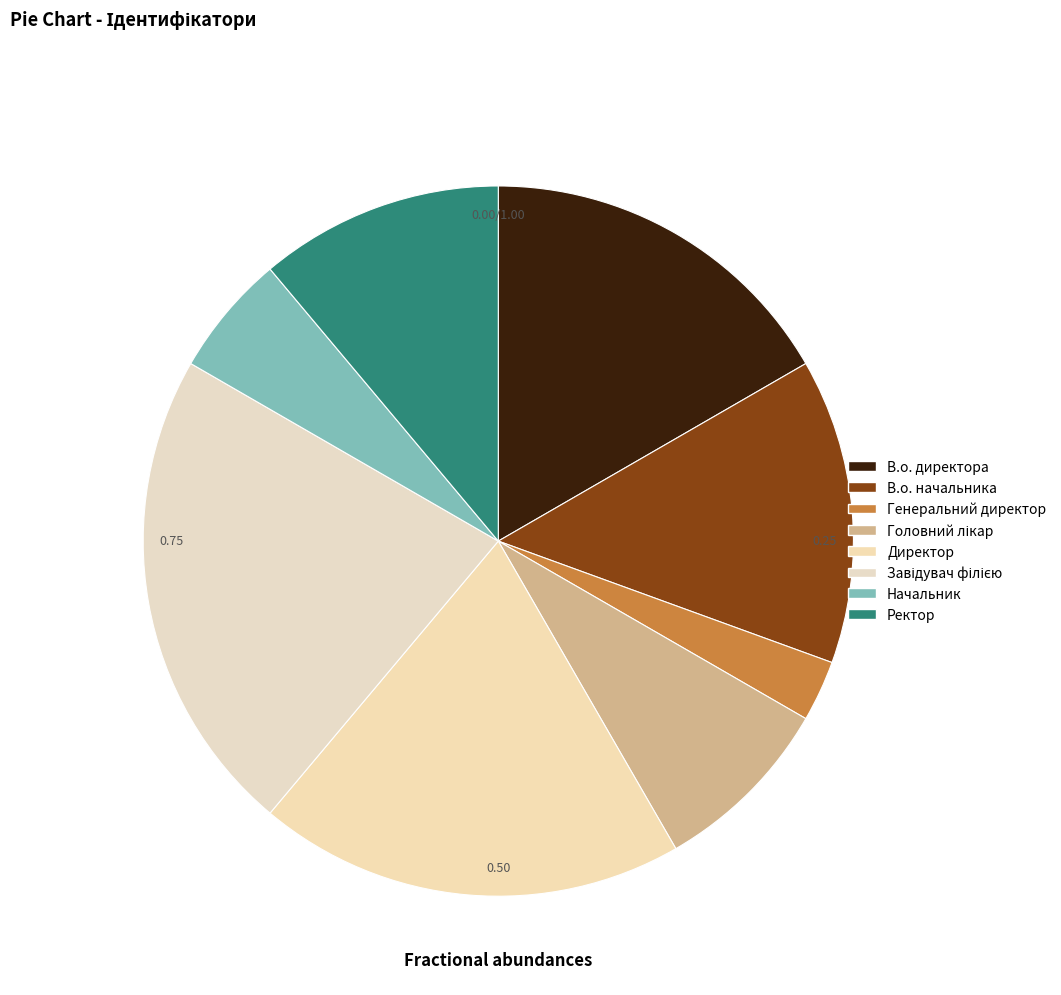

Count the number of slices in the pie.

8